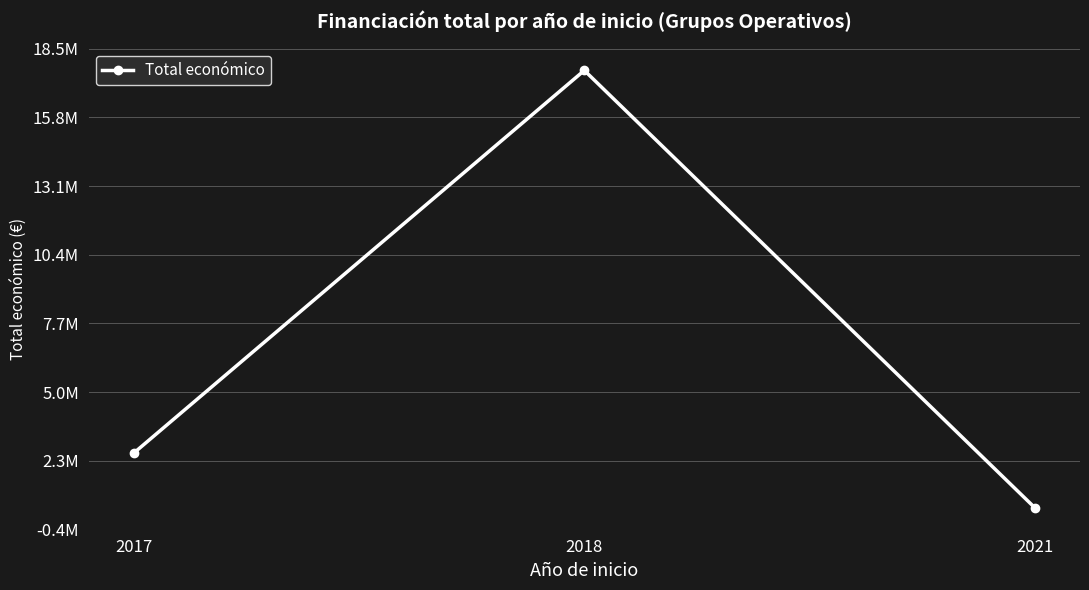

Does the chart have visible grid lines?

Yes